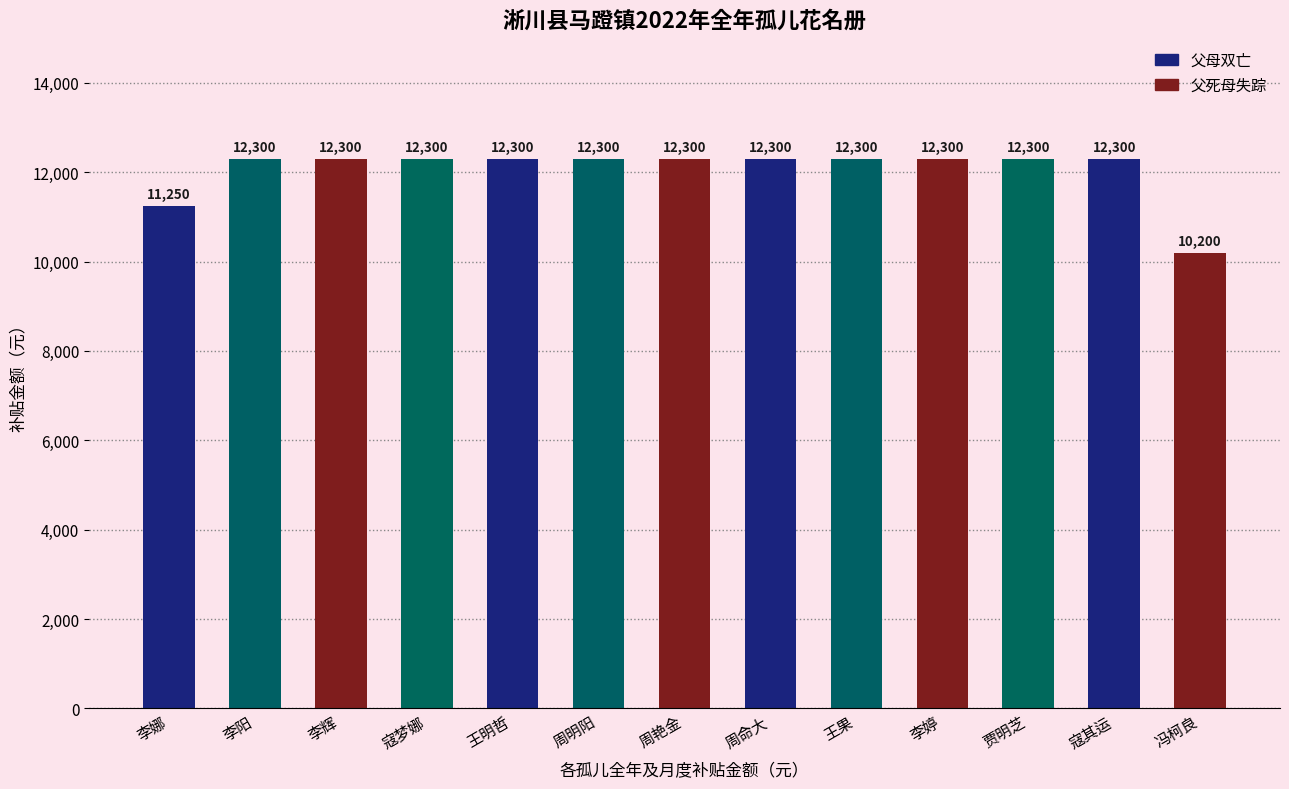

Reading right to left, what are all the values shown in this chart?

10200	12300	12300	12300	12300	12300	12300	12300	12300	12300	12300	12300	11250